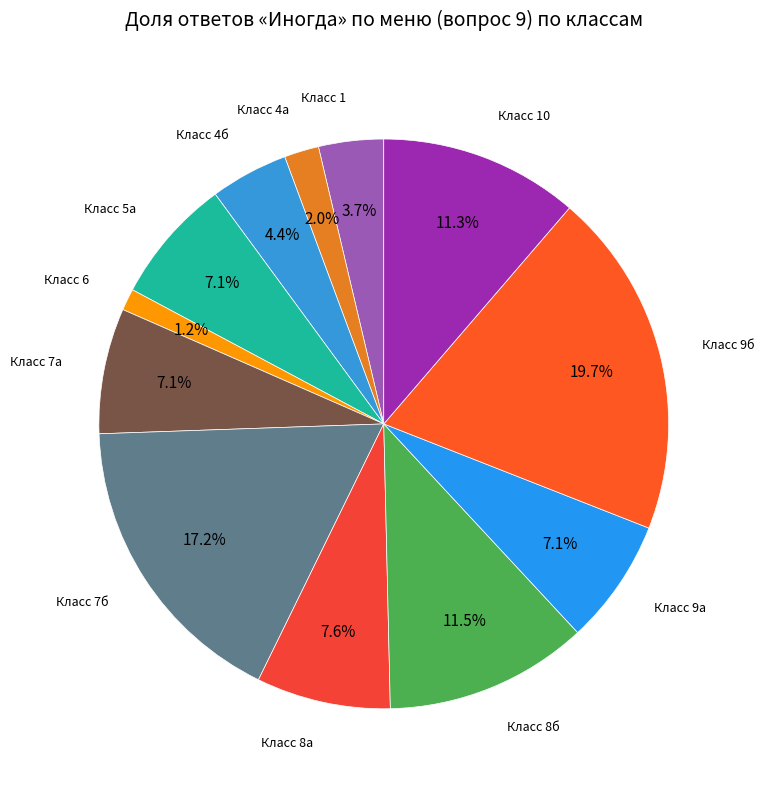

How many slices are in this pie chart?

12